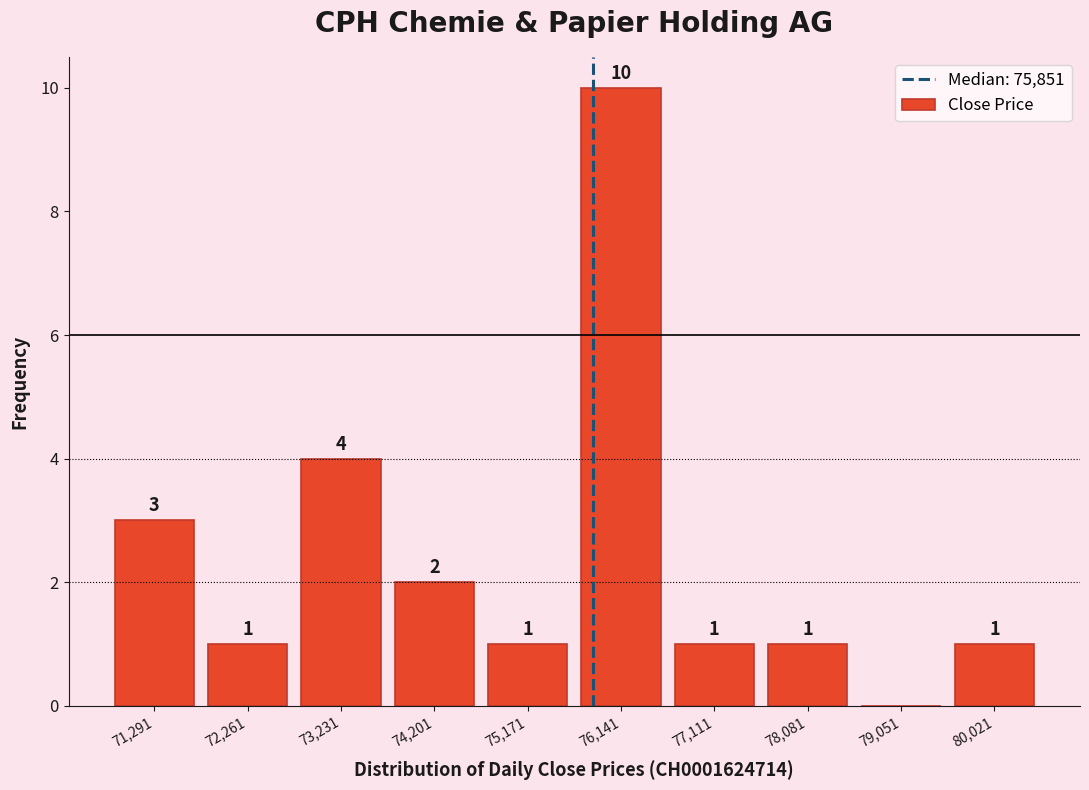

Which range on the x-axis has the tallest bar?

75700 to 76600